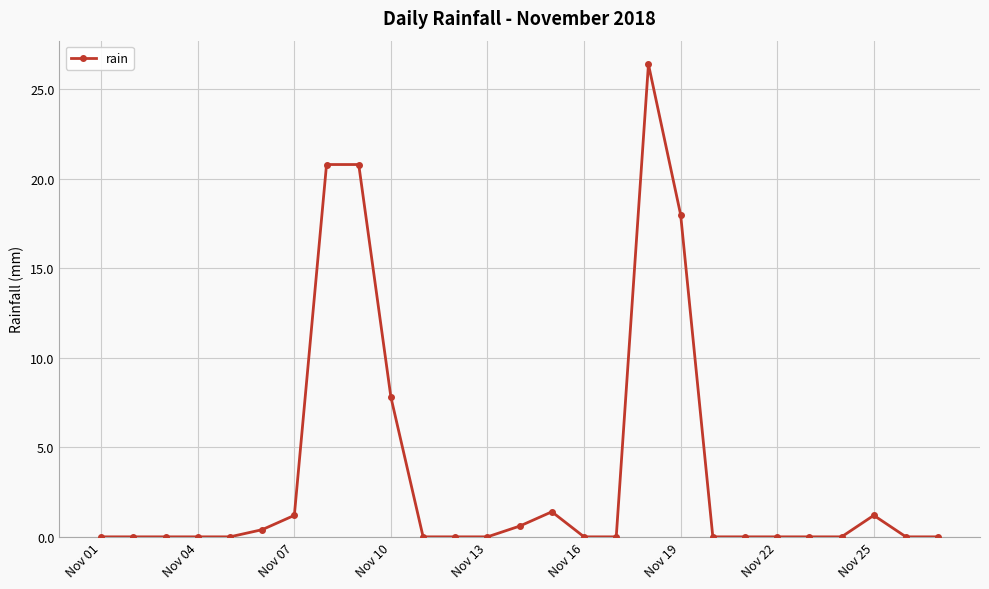

How many distinct data groups are displayed?

1